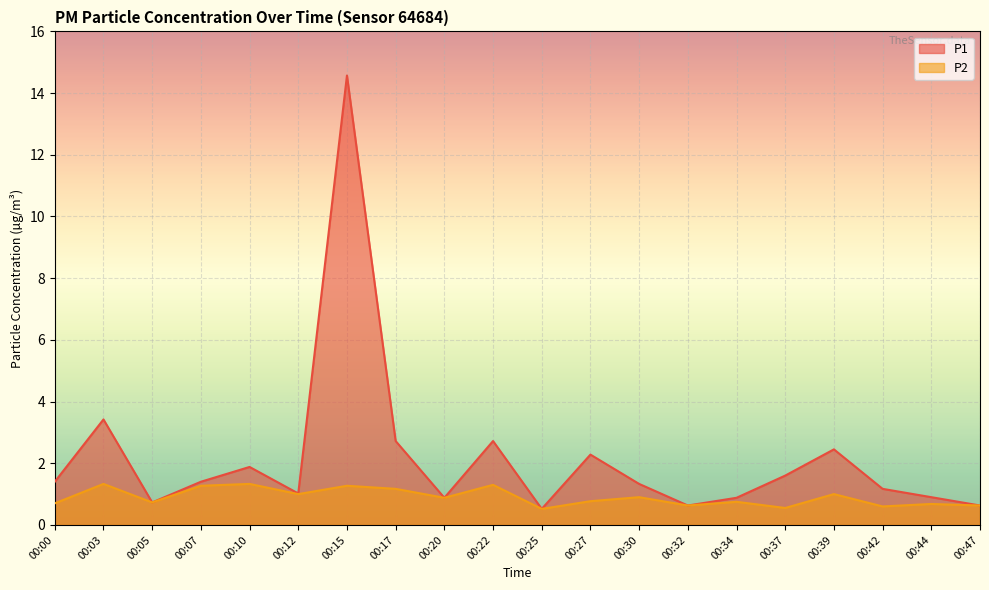

Where is the first local maximum for P1?

00:03